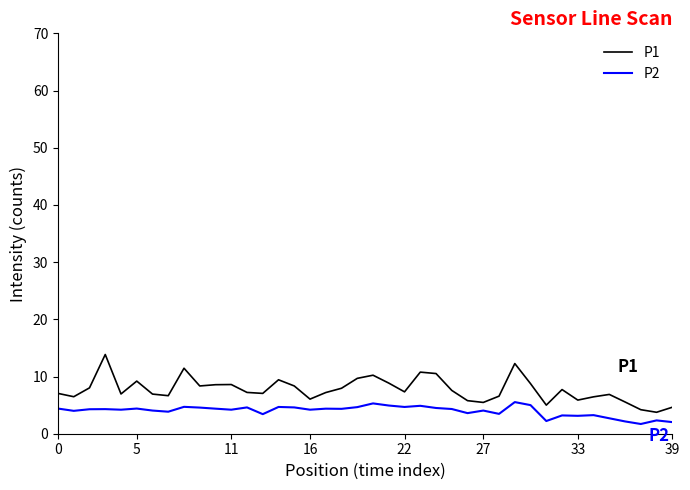

Rank the series by their maximum value, from highest to lowest.

P1, P2